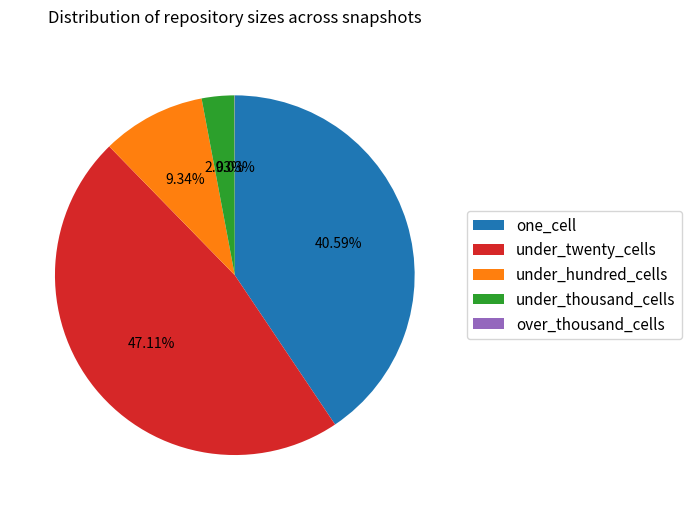

Is under_thousand_cells the majority of the pie?

No